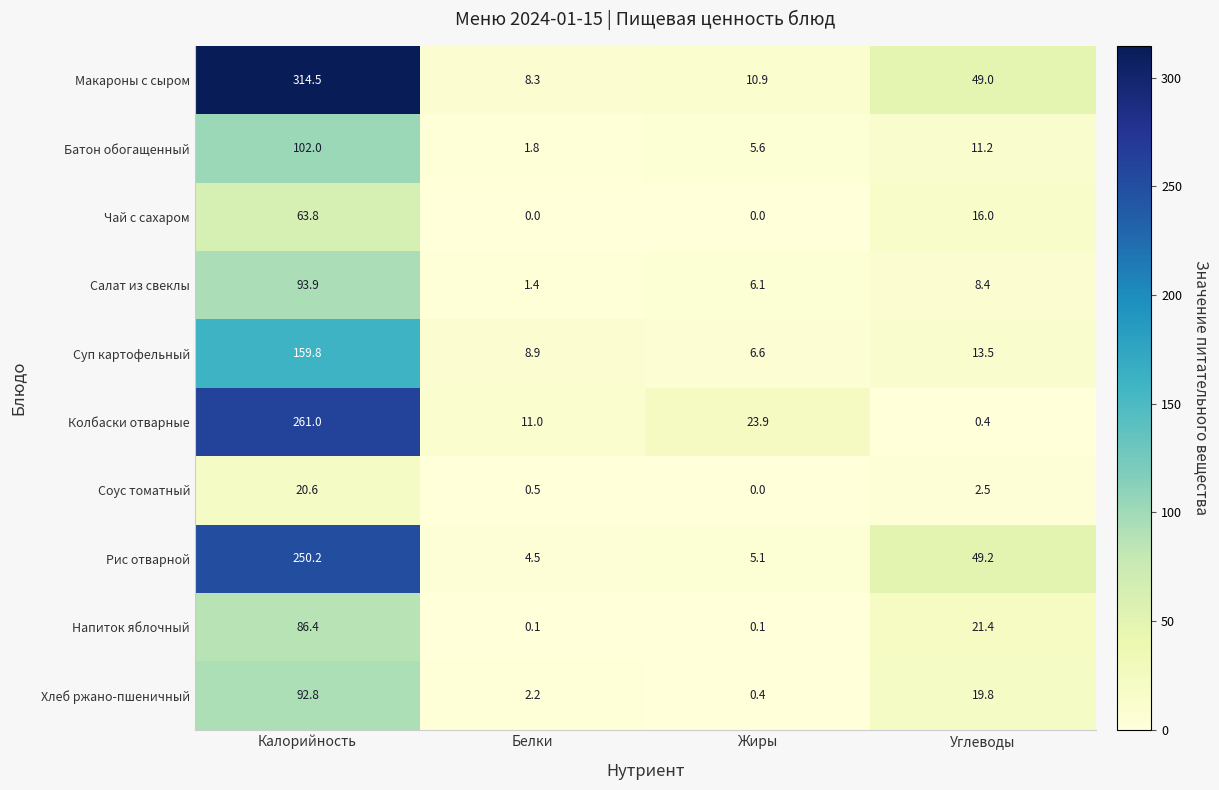

What is the sum of all Колбаски отварные values?

296.3